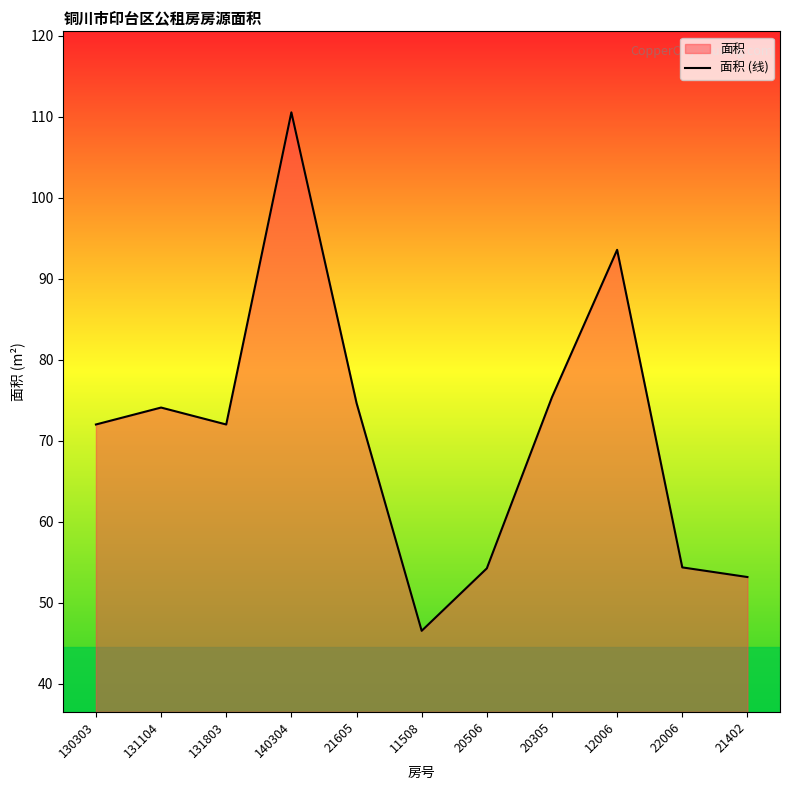

Approximately how many times larger is the value at 131104 compared to 21605?

1.0